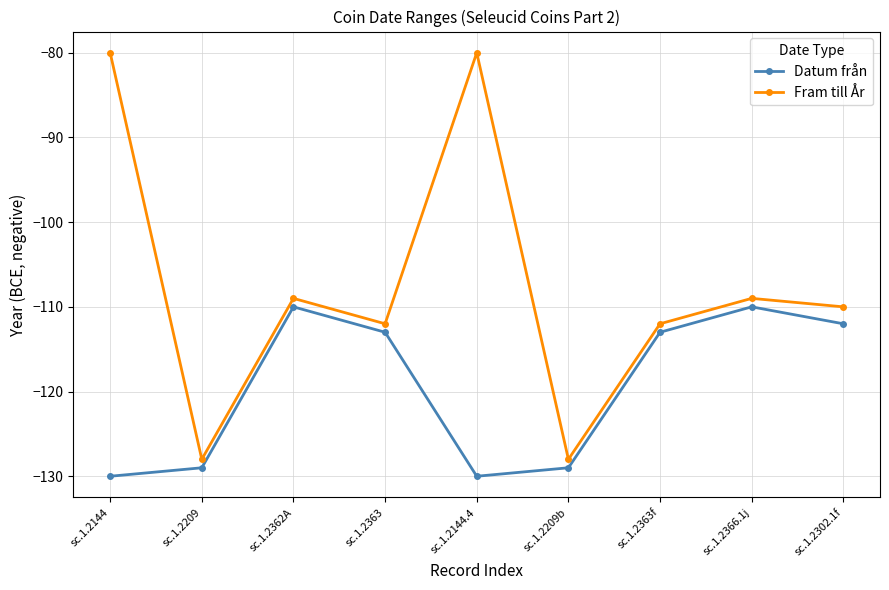

Which series has the largest total across all categories?

Fram till År